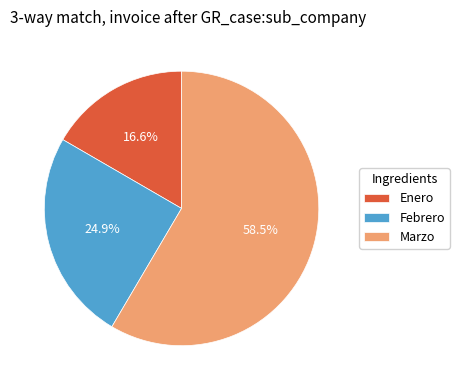

To the nearest percent, what is the difference between the Febrero and Enero slice percentages?

8%